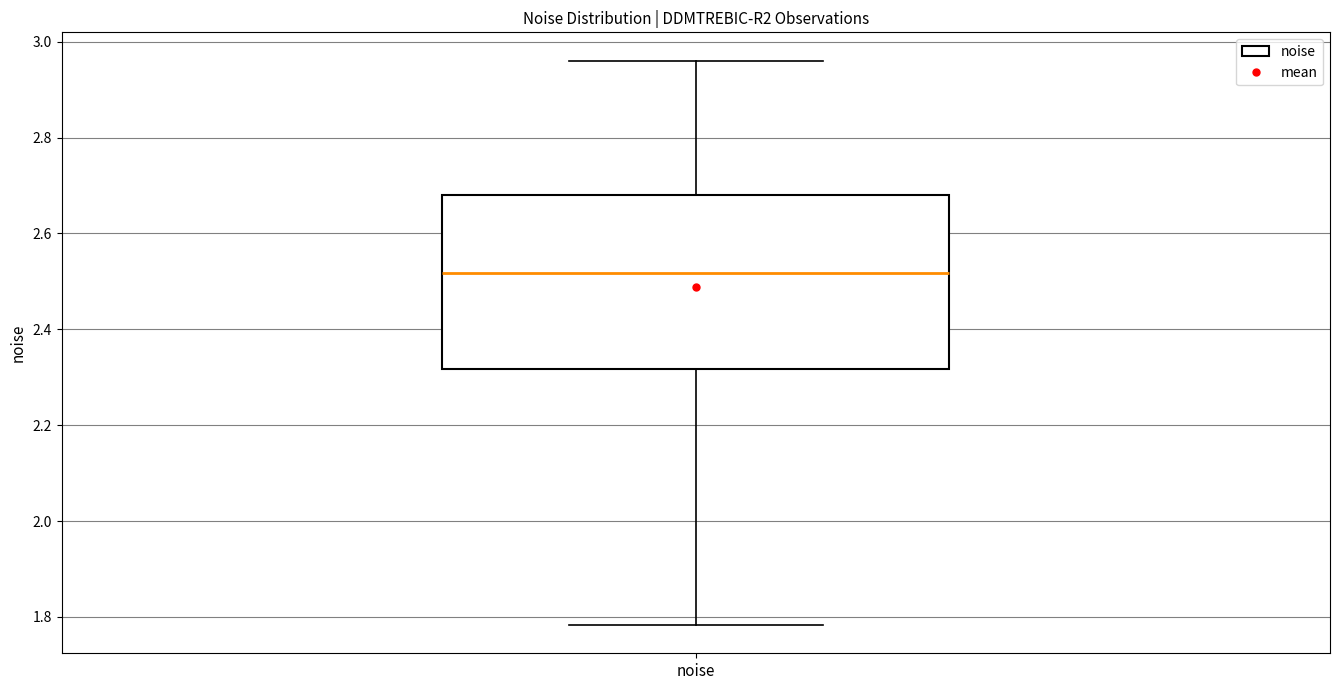

Transcribe this box plot: give where the median line is, the range the box spans, and where the two whiskers end, as read against the y-axis. The values are not printed on the chart, so give them approximately, as read against the axis.

median 2.52, box 2.32 to 2.68, whiskers 1.78 to 2.96